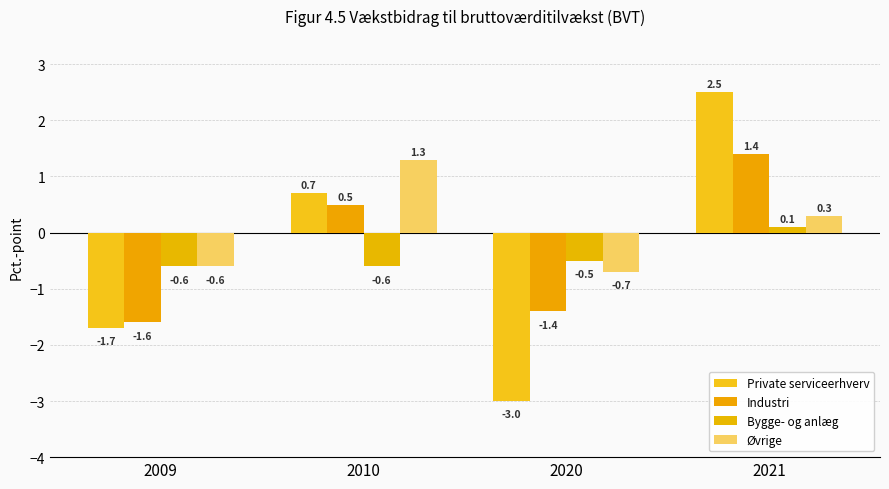

How many groups of bars are there?

4